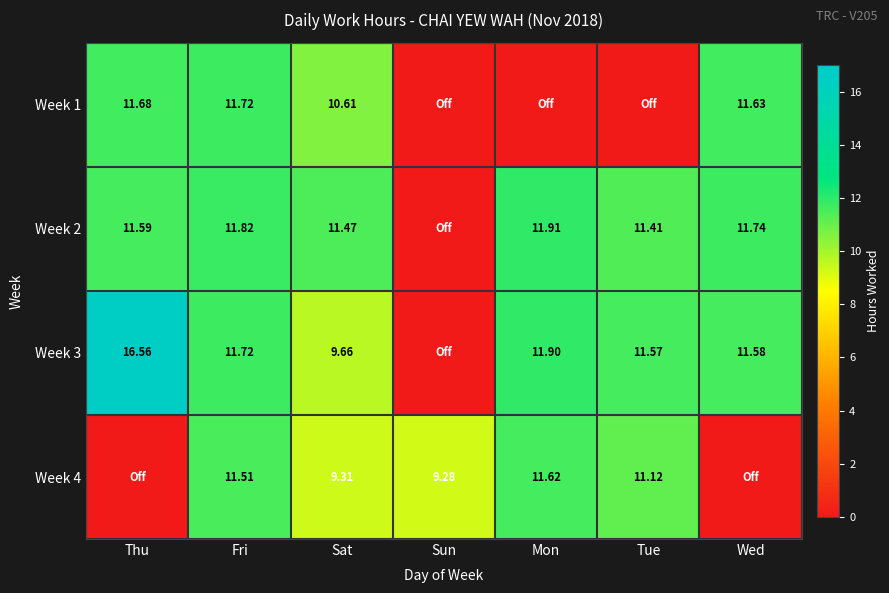

Is the value of Week 3 at Mon greater than the value of Week 1 at Fri?

Yes